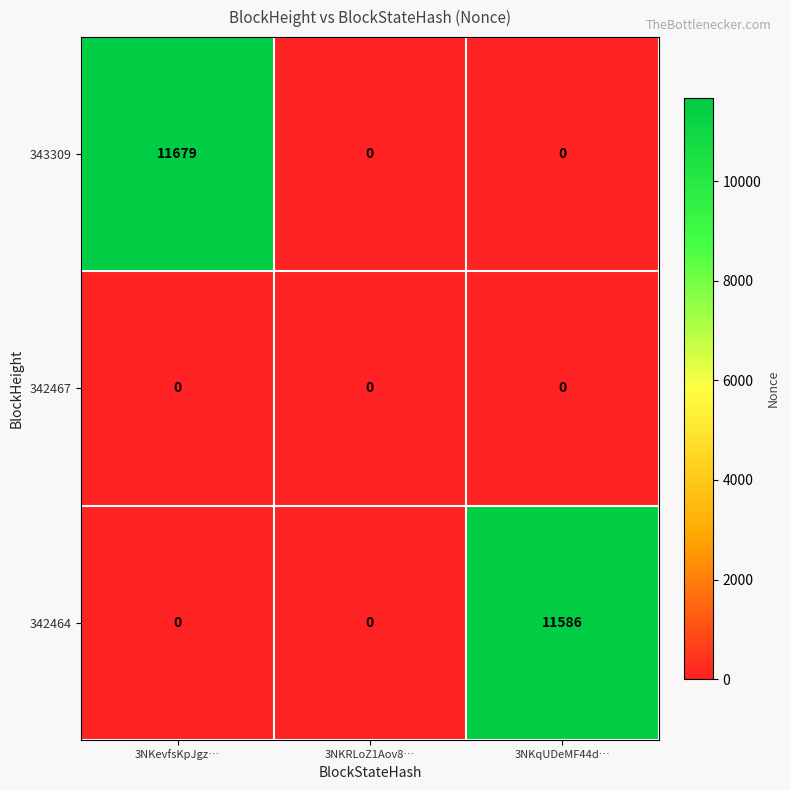

The 343309 series shows -4394 at 3NKRLoZ1Aov8…. True or false?

False